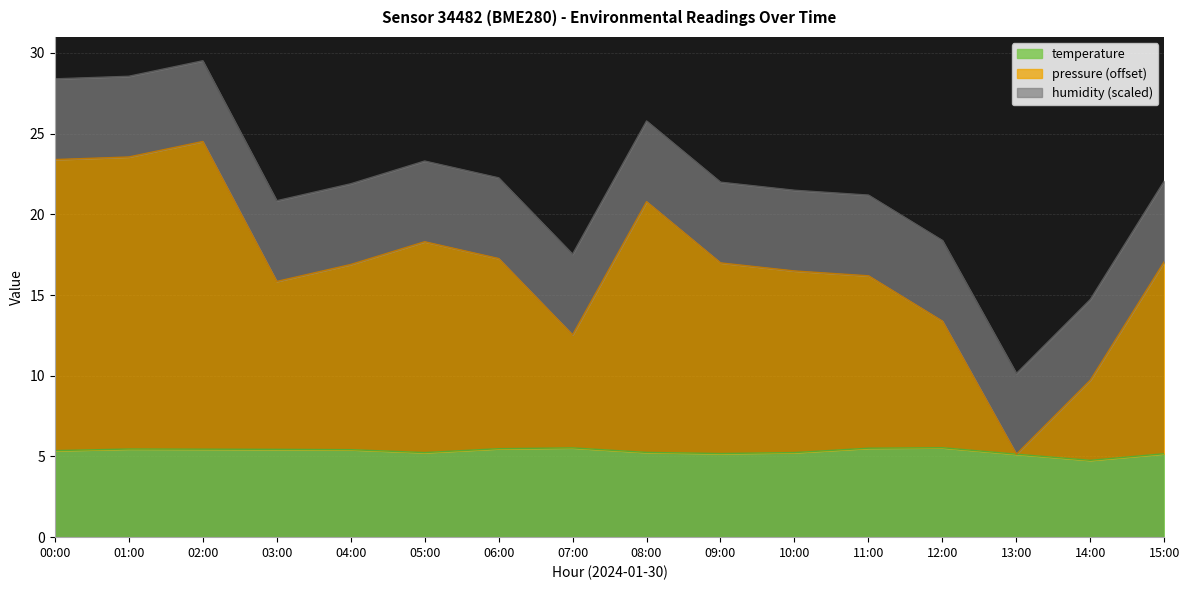

In temperature, how many points are higher than both neighbors (excluding endpoints)?

3